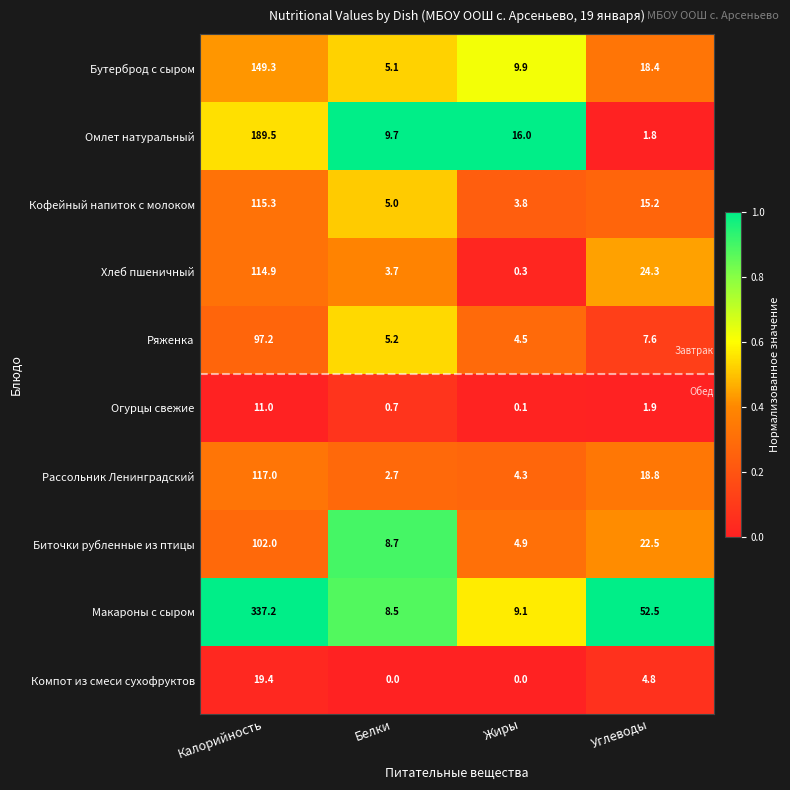

What is the difference between the highest and lowest values at Углеводы?

50.7